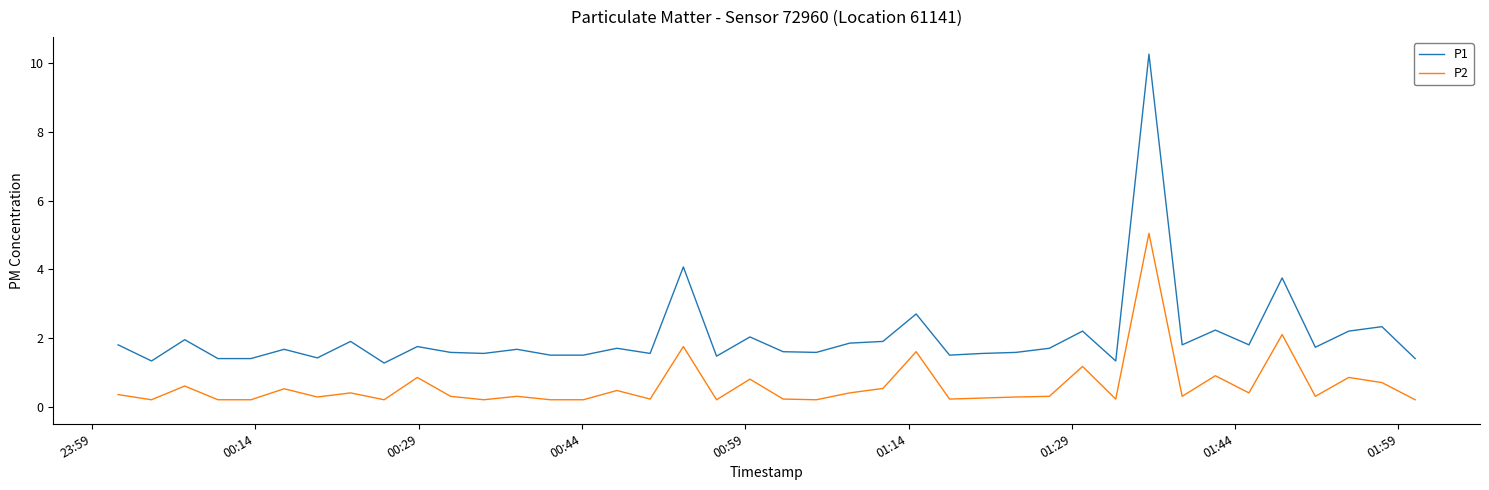

List the series in order of their peak value, highest first.

P1, P2